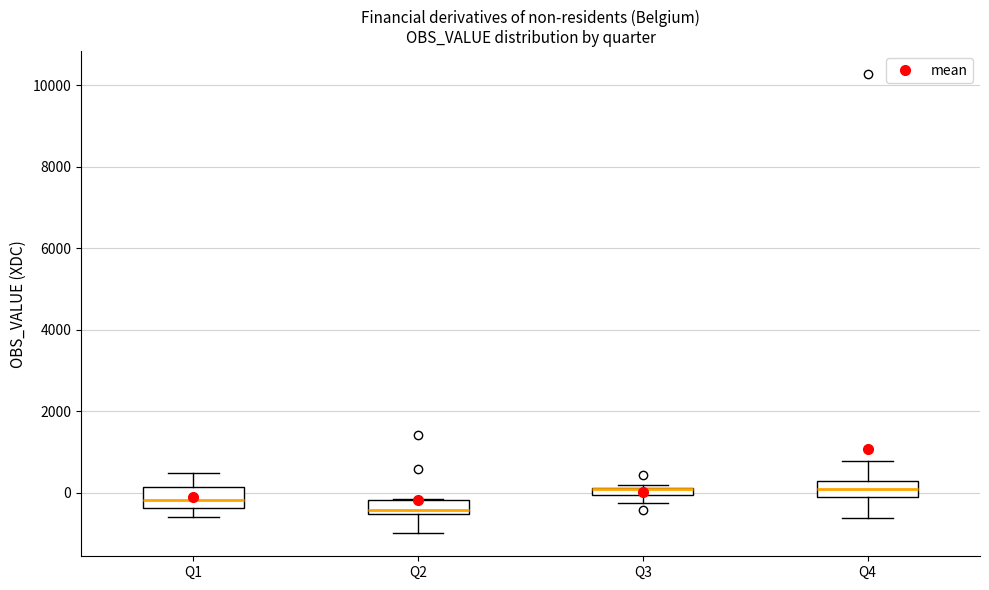

Where is the upper edge of the box for Q2 on the y-axis? The values are not printed on the chart, so give them approximately, as read against the axis.

-200